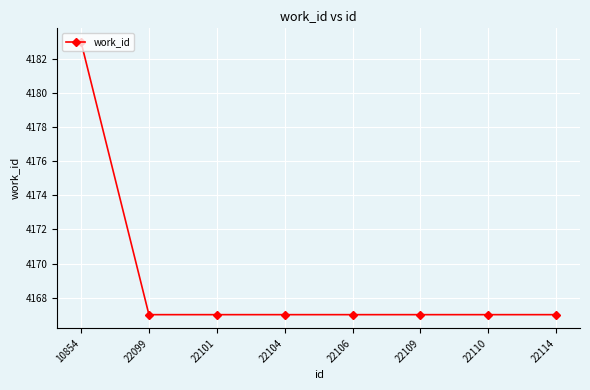

True or false: the data shows 4167 at 22110.

True